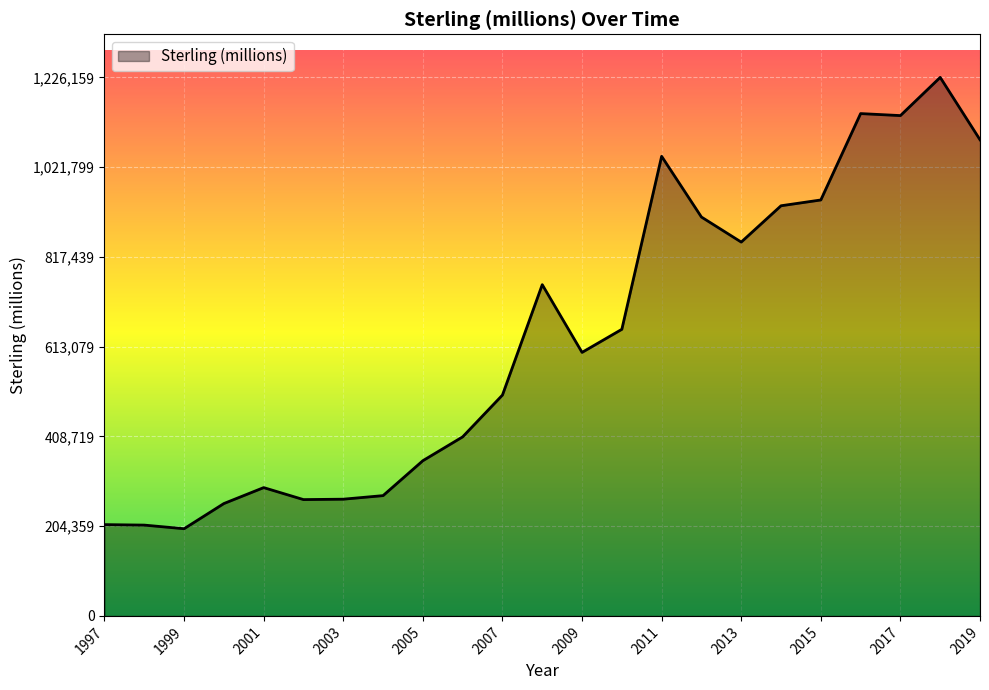

What is the minimum value shown in the chart?

198502